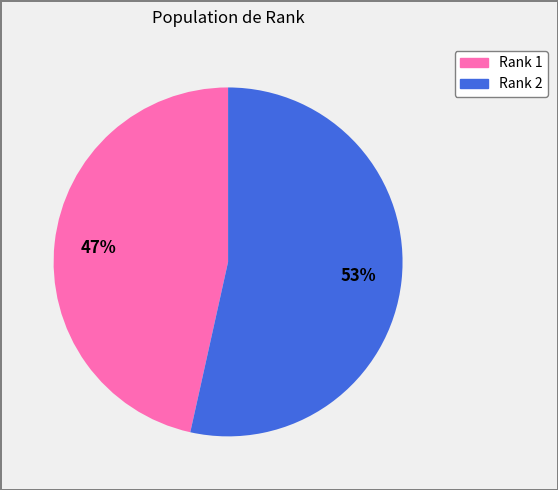

How many segments does this pie chart have?

2